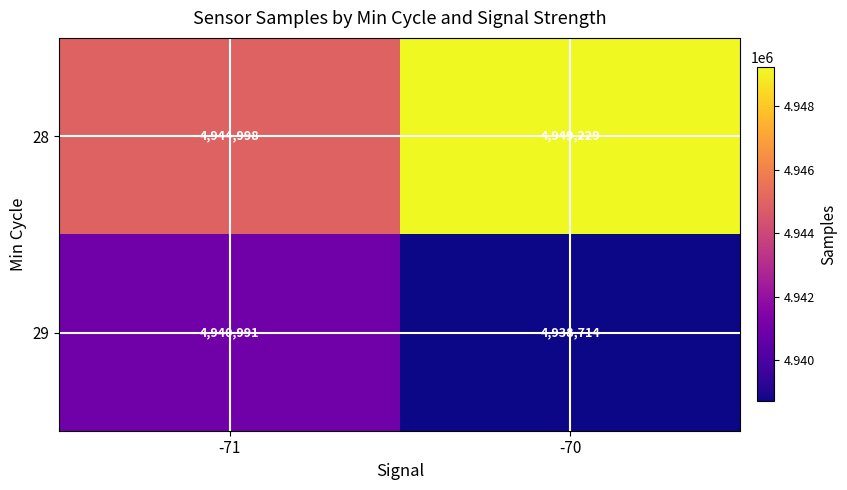

Read the 29 value at -71, to the nearest 10.

4940990